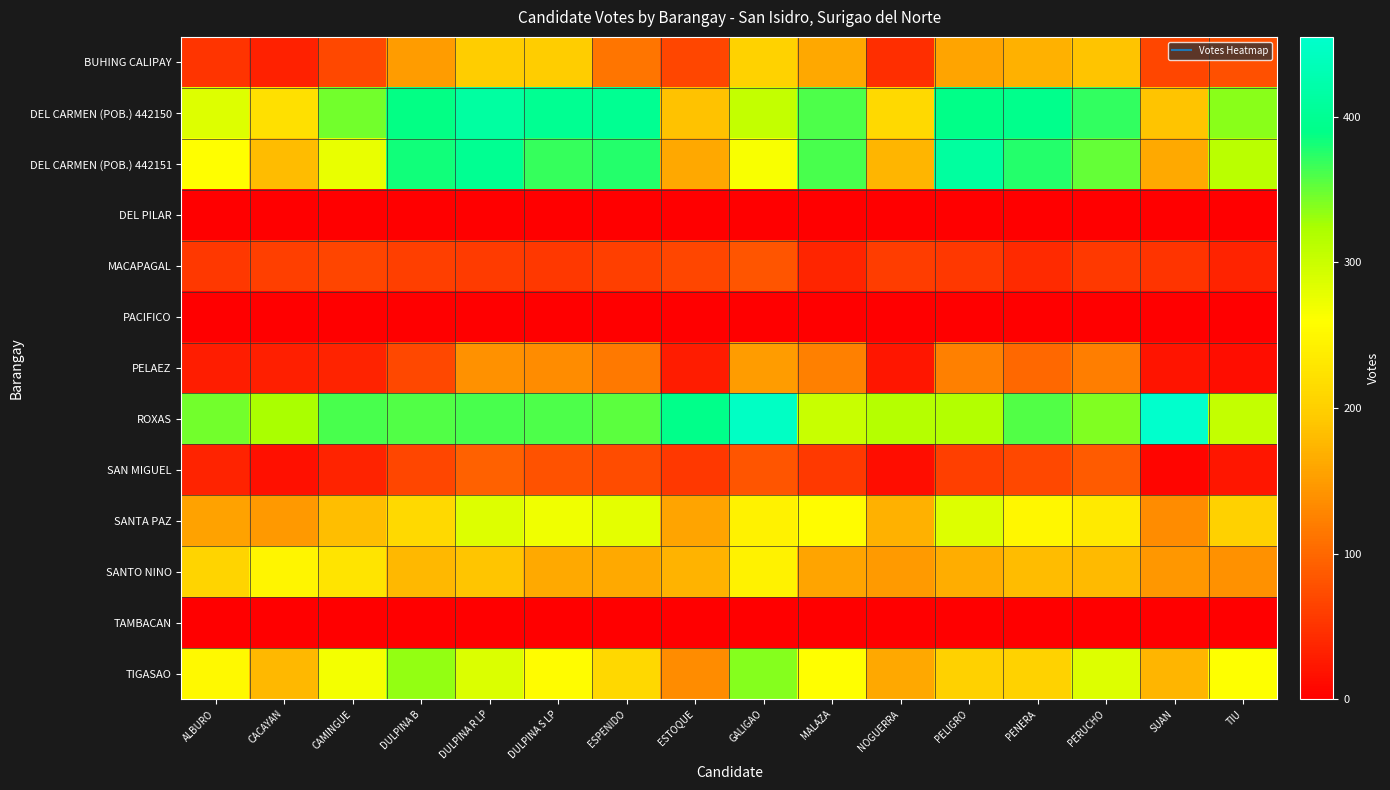

At which category is the sum across all series the highest?

DULPINA R LP